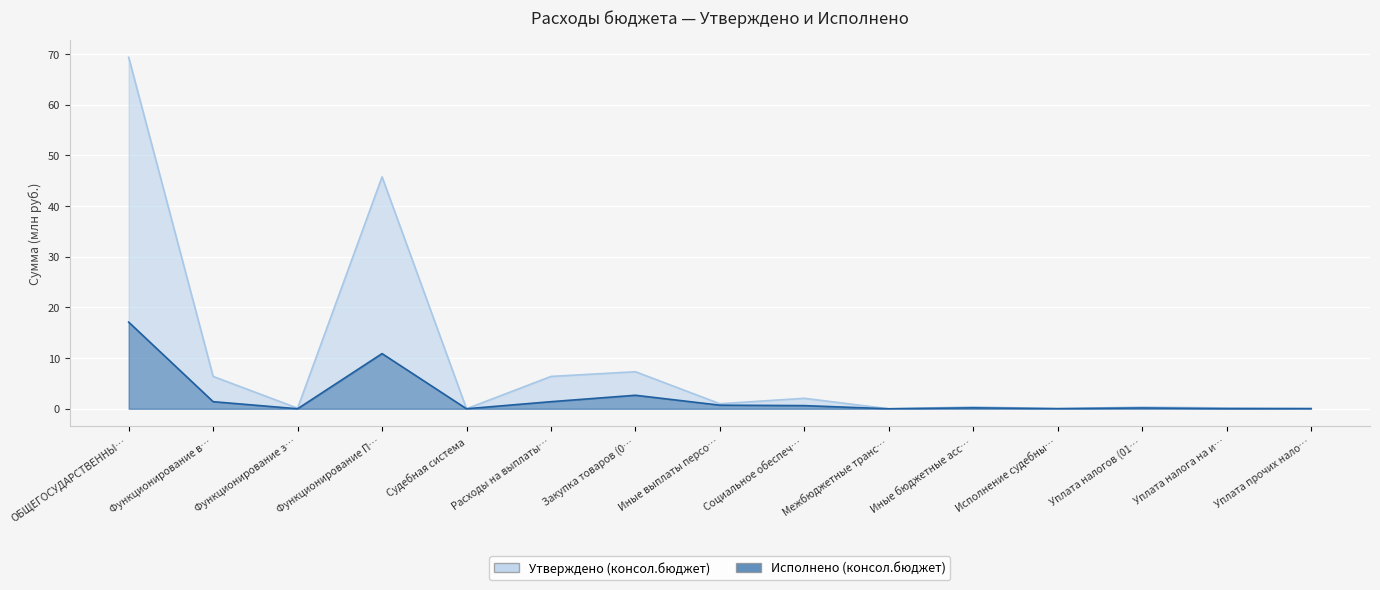

How many data points does each series have?

15